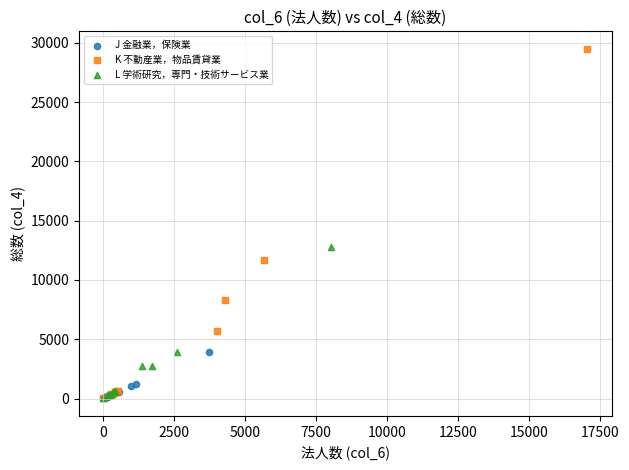

What are all the series names shown in the legend?

J 金融業，保険業, K 不動産業，物品賃貸業, L 学術研究，専門・技術サービス業